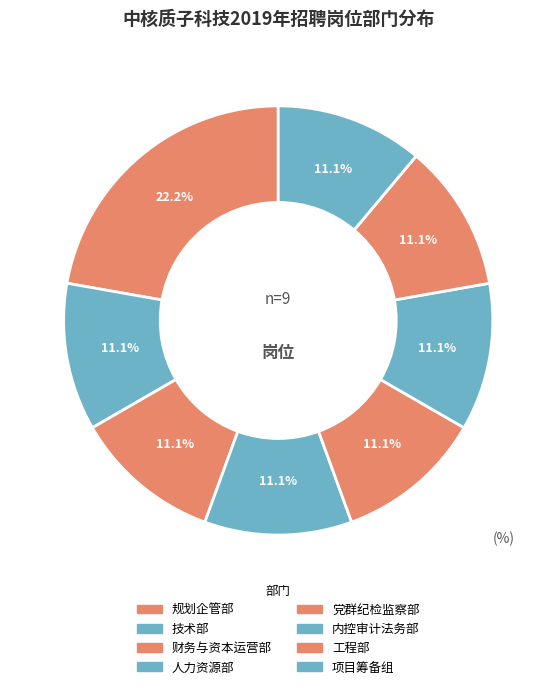

Is 技术部 the majority of the pie?

No